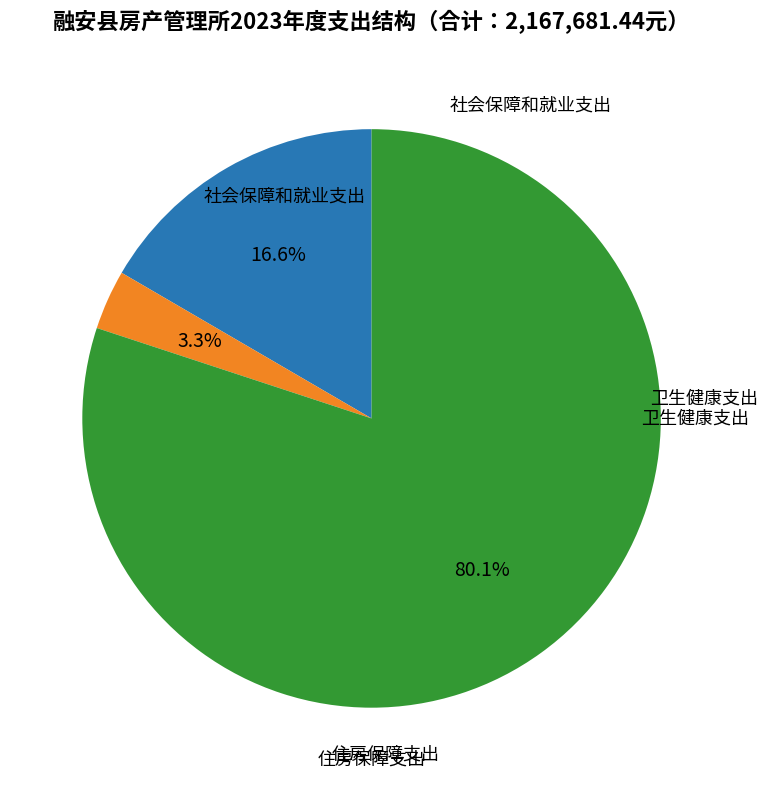

Combined, what portion of the pie is 住房保障支出 and 卫生健康支出?

83.4%